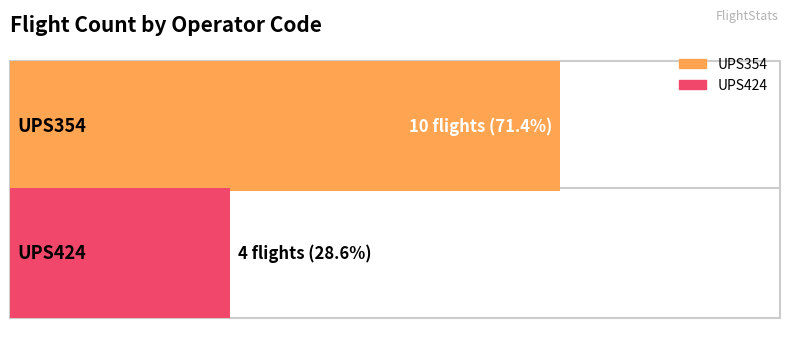

What is the value of the 2nd bar from the left?

4